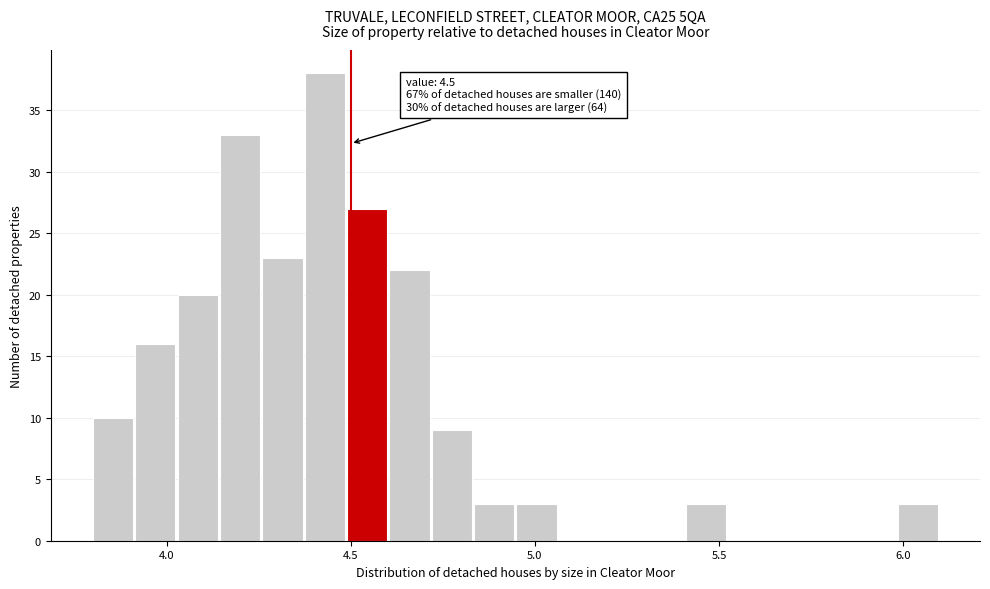

Around what value on the x-axis is the tallest bar? Give the approximate position of its centre, as read against the axis.

4.45